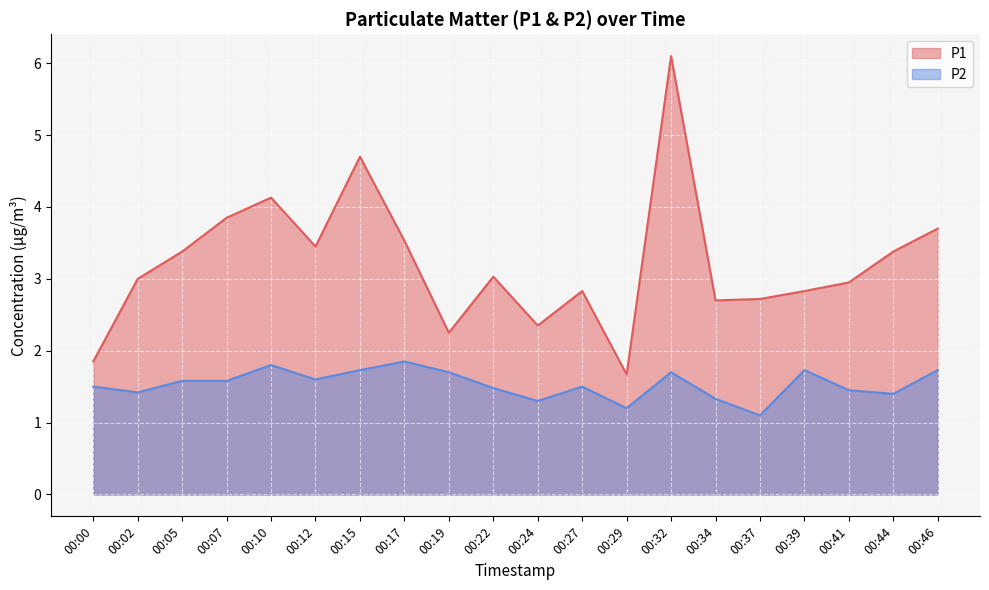

What is the sum of the P2 values at 00:15 and 00:41?

3.2